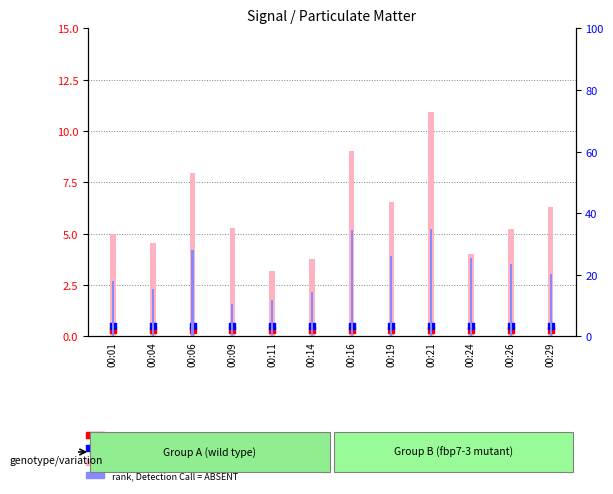

What are all the series names shown in the legend?

value, Detection Call = ABSENT, count, percentile rank within the sample, rank, Detection Call = ABSENT